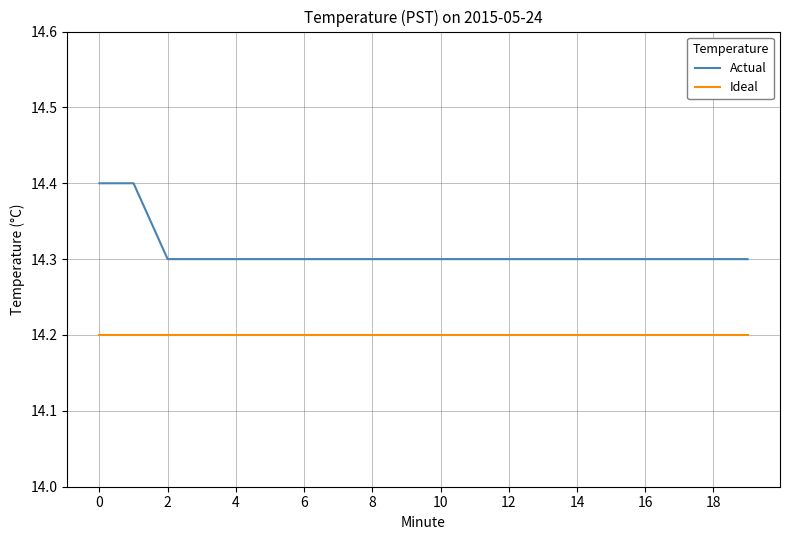

List the series in order of their overall mean, lowest first.

Ideal, Actual